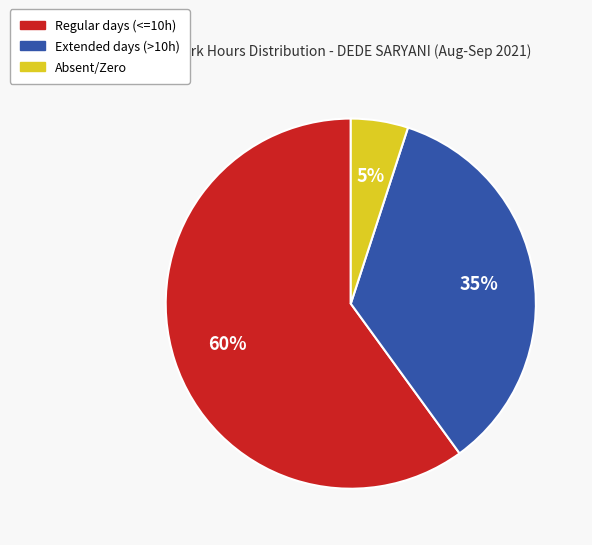

To the nearest percent, what is the average slice percentage?

33%